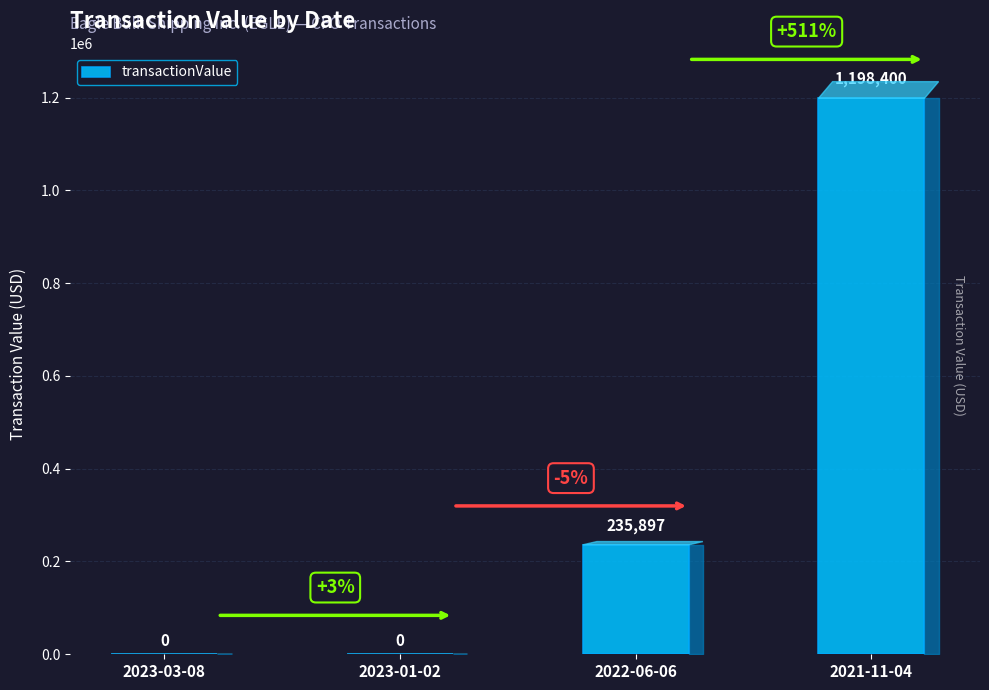

What is the maximum value shown in the chart?

1198400